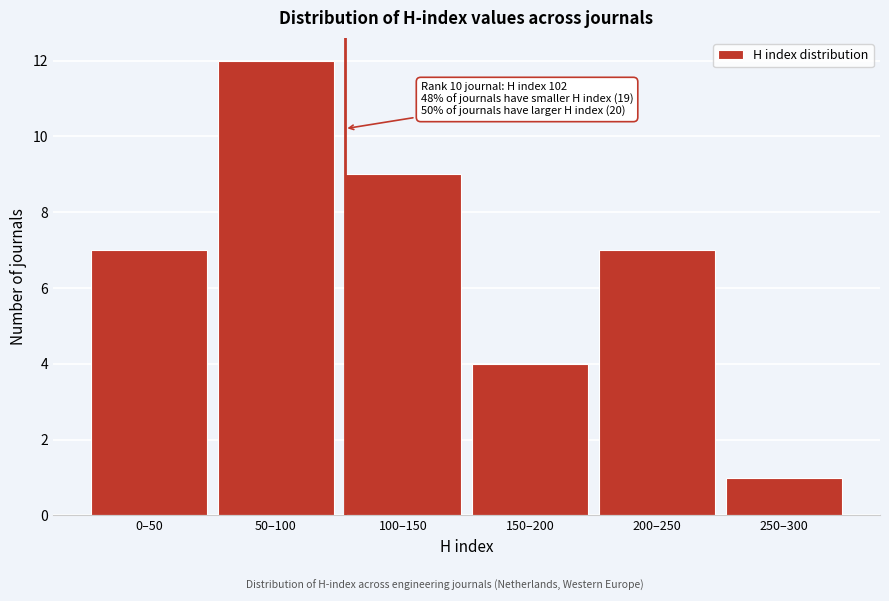

Reading right to left, list all the values displayed in this chart.

1	7	4	9	12	7